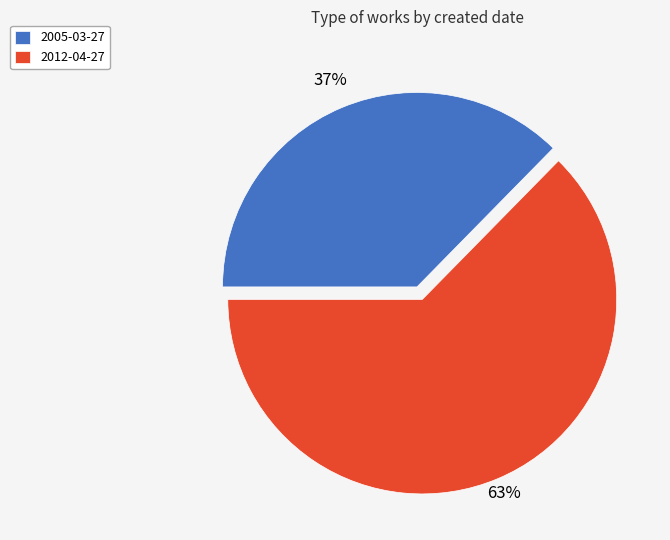

Does 2005-03-27 represent more than half of the total?

No